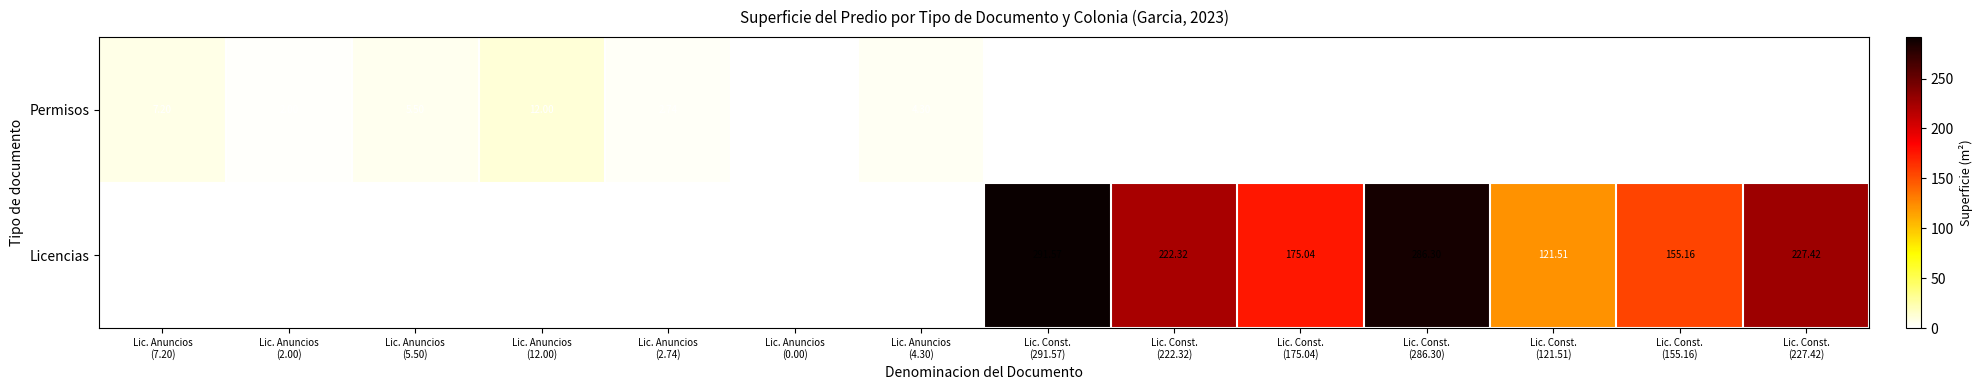

List the series in order of their overall mean, lowest first.

Permisos, Licencias